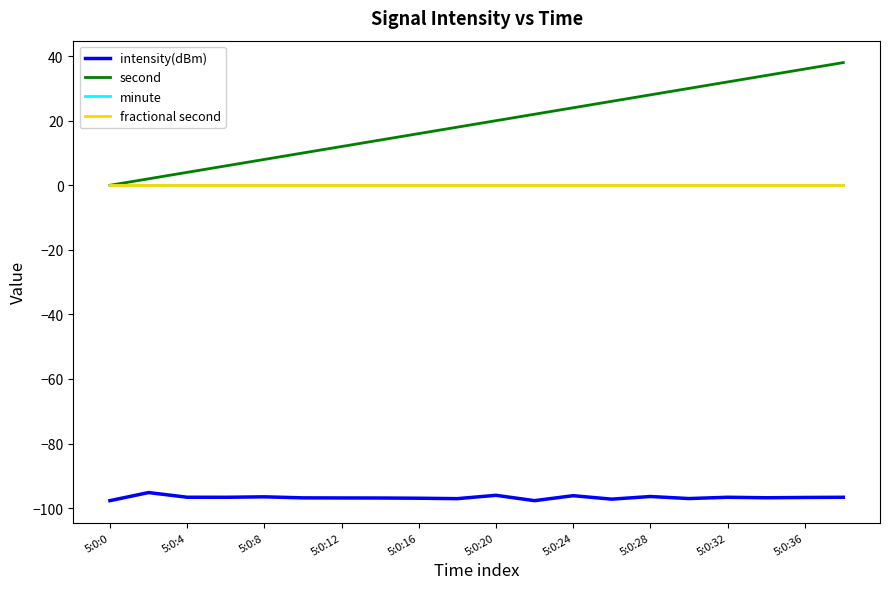

Reading left to right, transcribe all the data shown in this chart.

intensity(dBm): -97.7	-95.2	-96.6	-96.6	-96.5	-96.8	-96.8	-96.9	-96.9	-97.1	-96.0	-97.7	-96.1	-97.2	-96.4	-97.0	-96.6	-96.8	-96.7	-96.6
second: 0.0	2.0	4.0	6.0	8.0	10.0	12.0	14.0	16.0	18.0	20.0	22.0	24.0	26.0	28.0	30.0	32.0	34.0	36.0	38.0
minute: 0.0	0.0	0.0	0.0	0.0	0.0	0.0	0.0	0.0	0.0	0.0	0.0	0.0	0.0	0.0	0.0	0.0	0.0	0.0	0.0
fractional second: 0.0	0.0	0.0	0.0	0.0	0.0	0.0	0.0	0.0	0.0	0.0	0.0	0.0	0.0	0.0	0.0	0.0	0.0	0.0	0.0